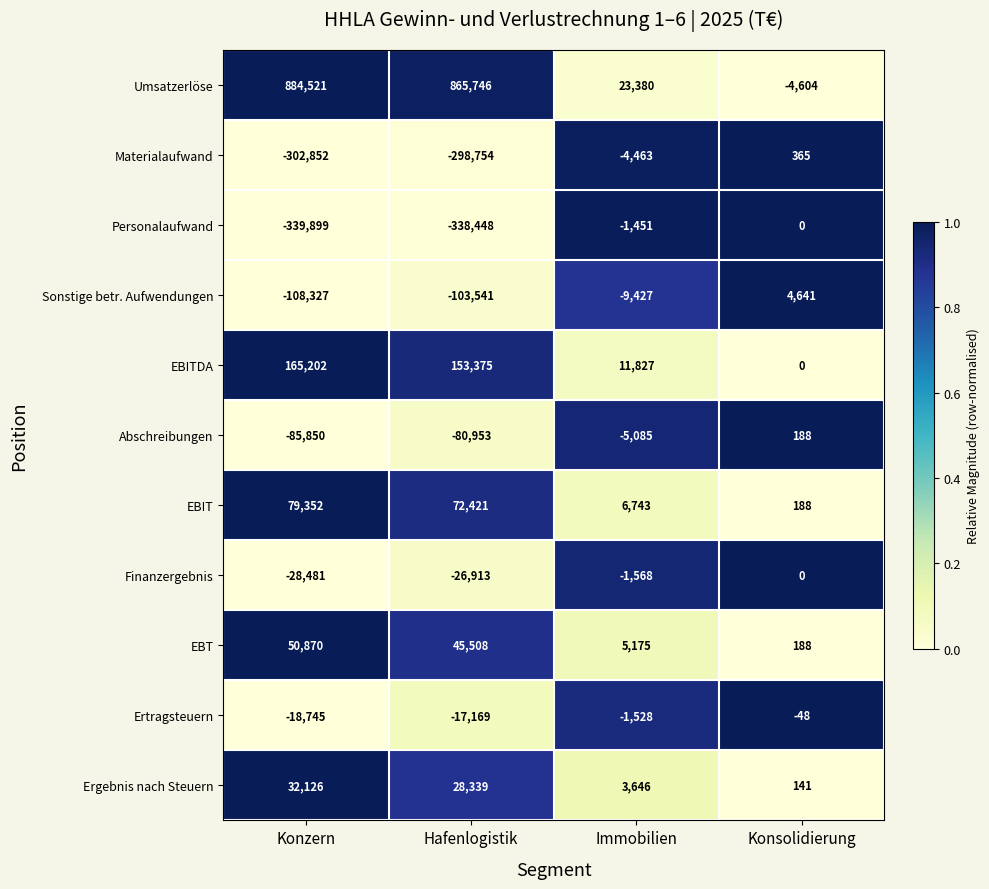

What is the sum of the Sonstige betr. Aufwendungen values at Konzern and Konsolidierung?

-103686